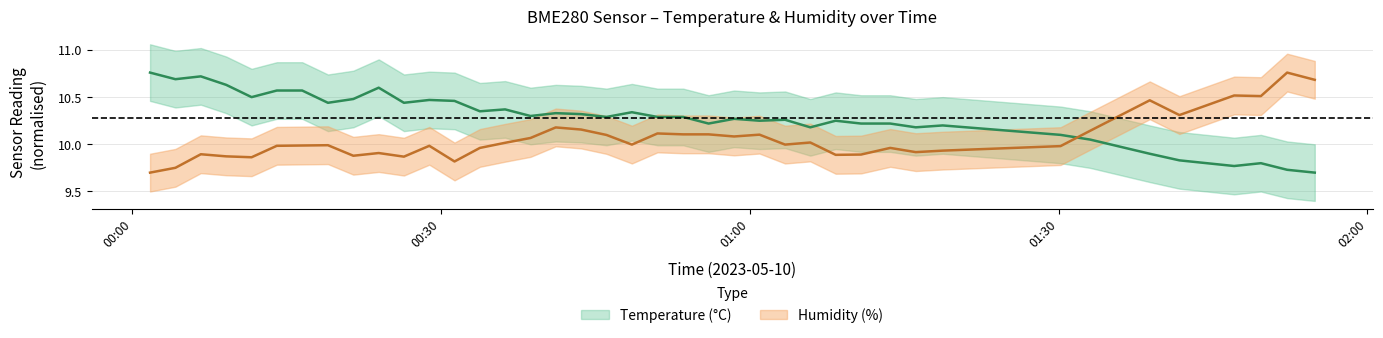

List the series in order of their overall mean, highest first.

temperature, humidity